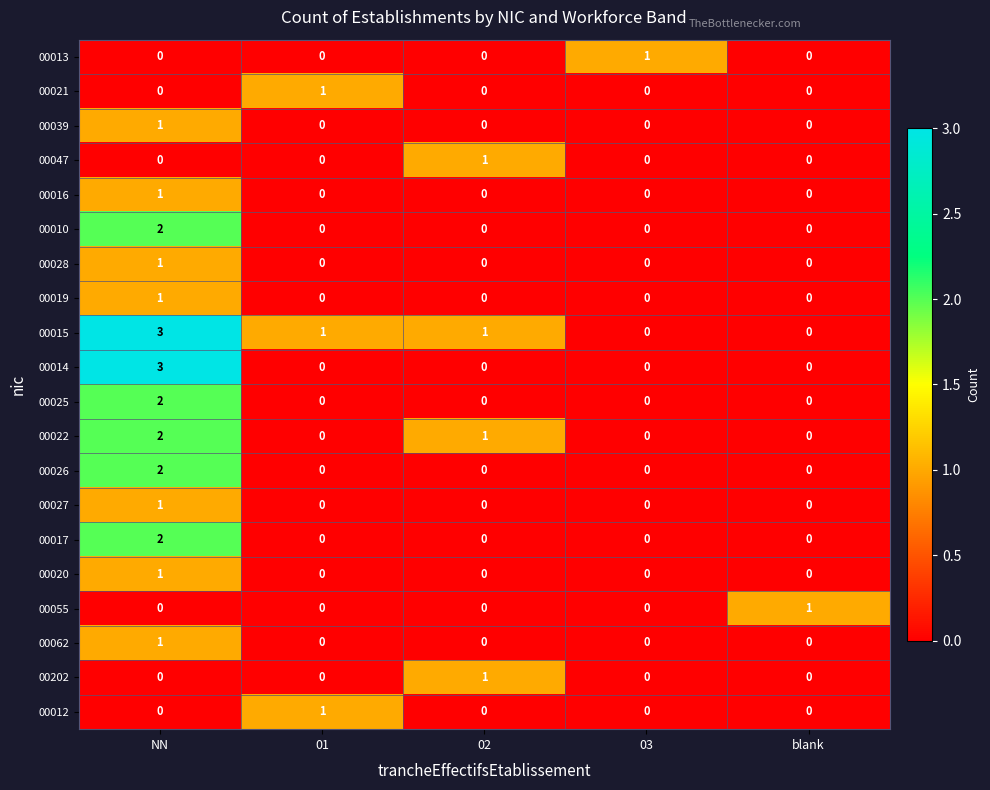

What is the difference between the maximum and minimum values in the 00015 series?

3